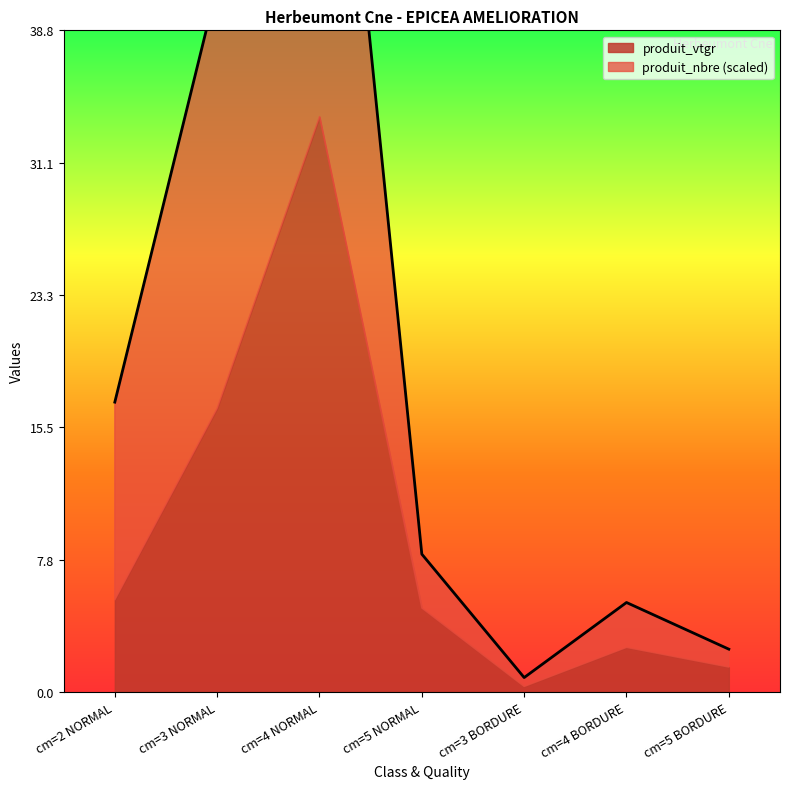

Between cm=4 BORDURE and cm=3 BORDURE, which is larger?

cm=4 BORDURE